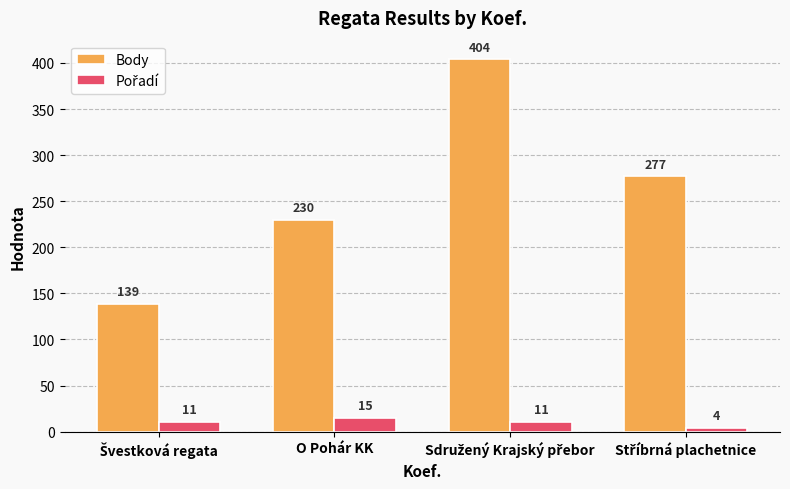

What is the smallest value displayed?

4